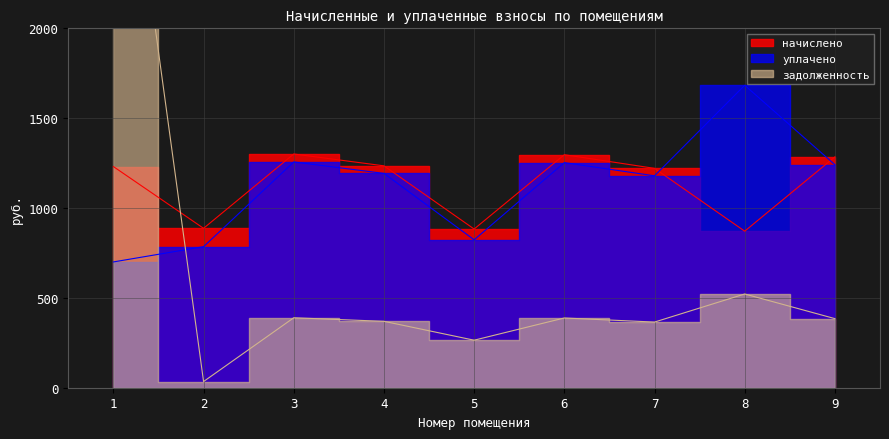

Does the chart have visible grid lines?

Yes